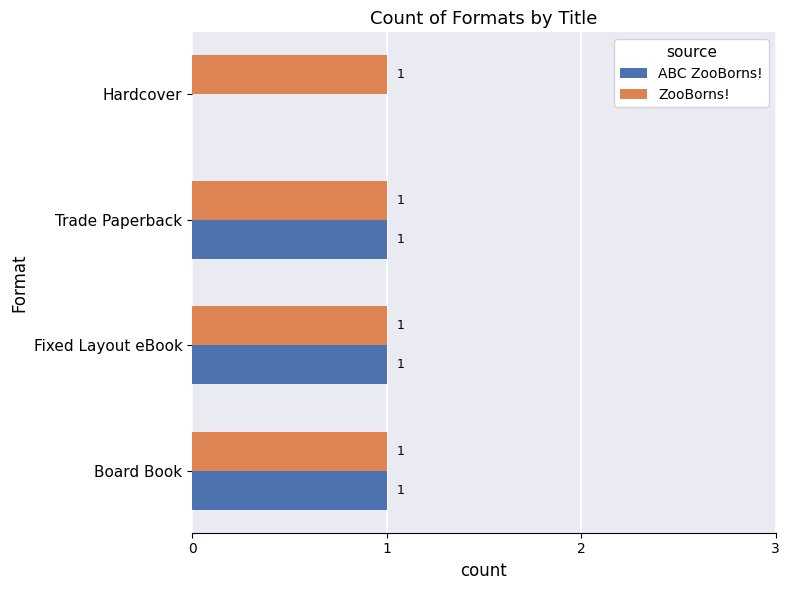

Which series has the largest total across all categories?

ZooBorns!